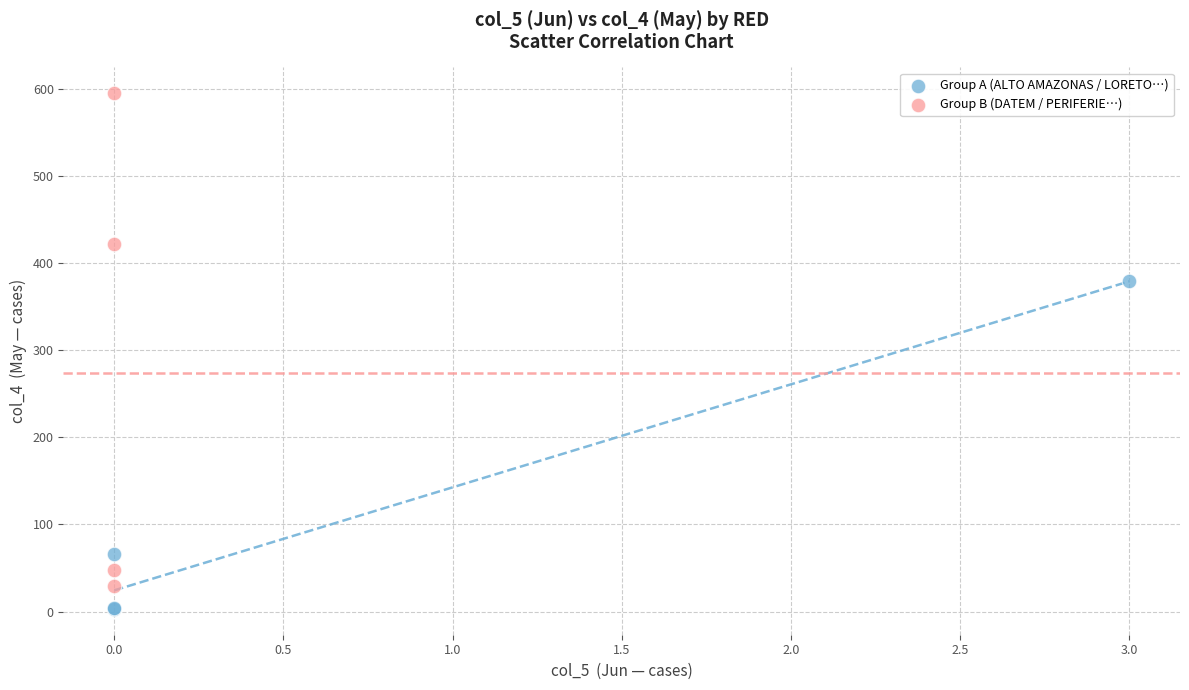

Which series contains the highest Y value?

Group B (DATEM / PERIFERIE…)